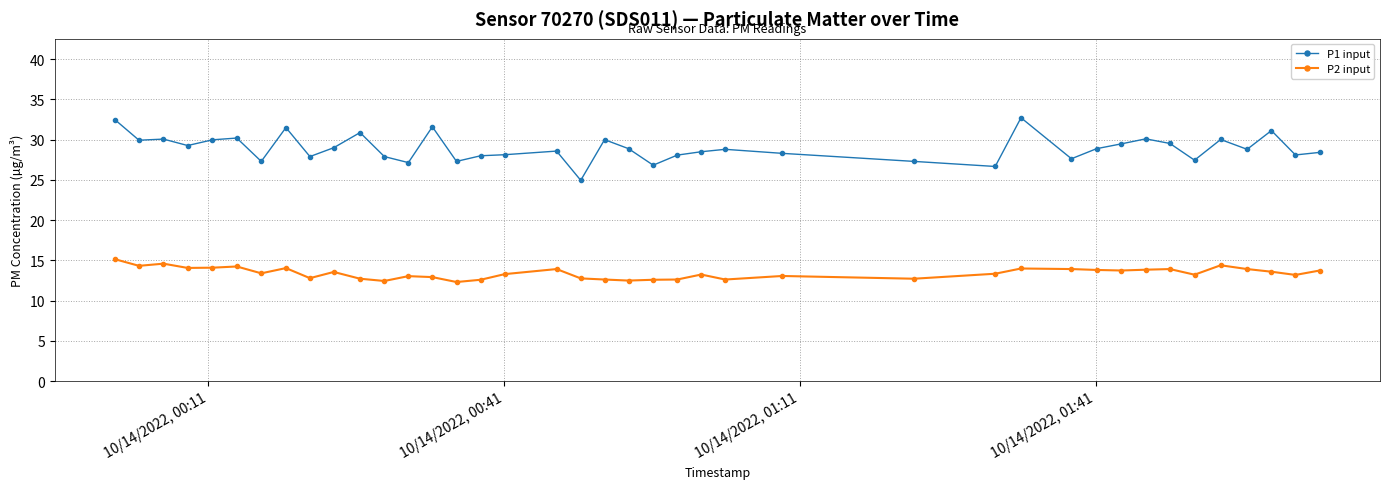

True or false: P1 input and P2 input cross at least once.

False